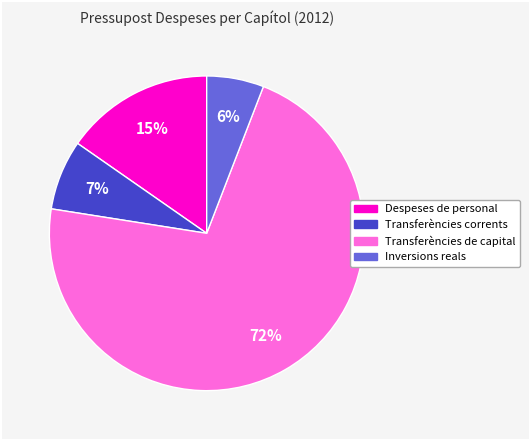

Which category has the smallest portion of the pie?

Inversions reals